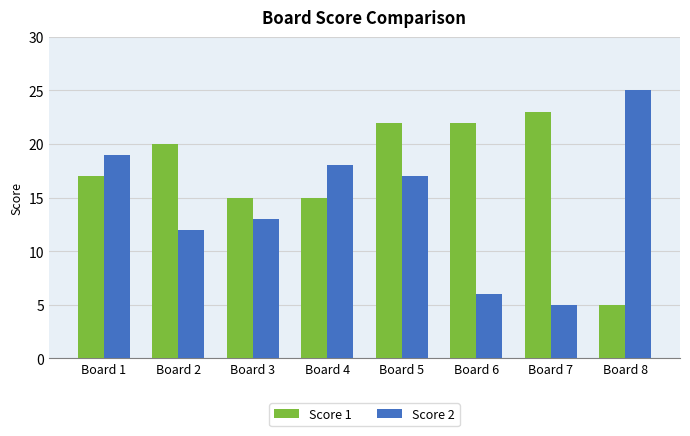

Which series has the largest total across all categories?

Score 1